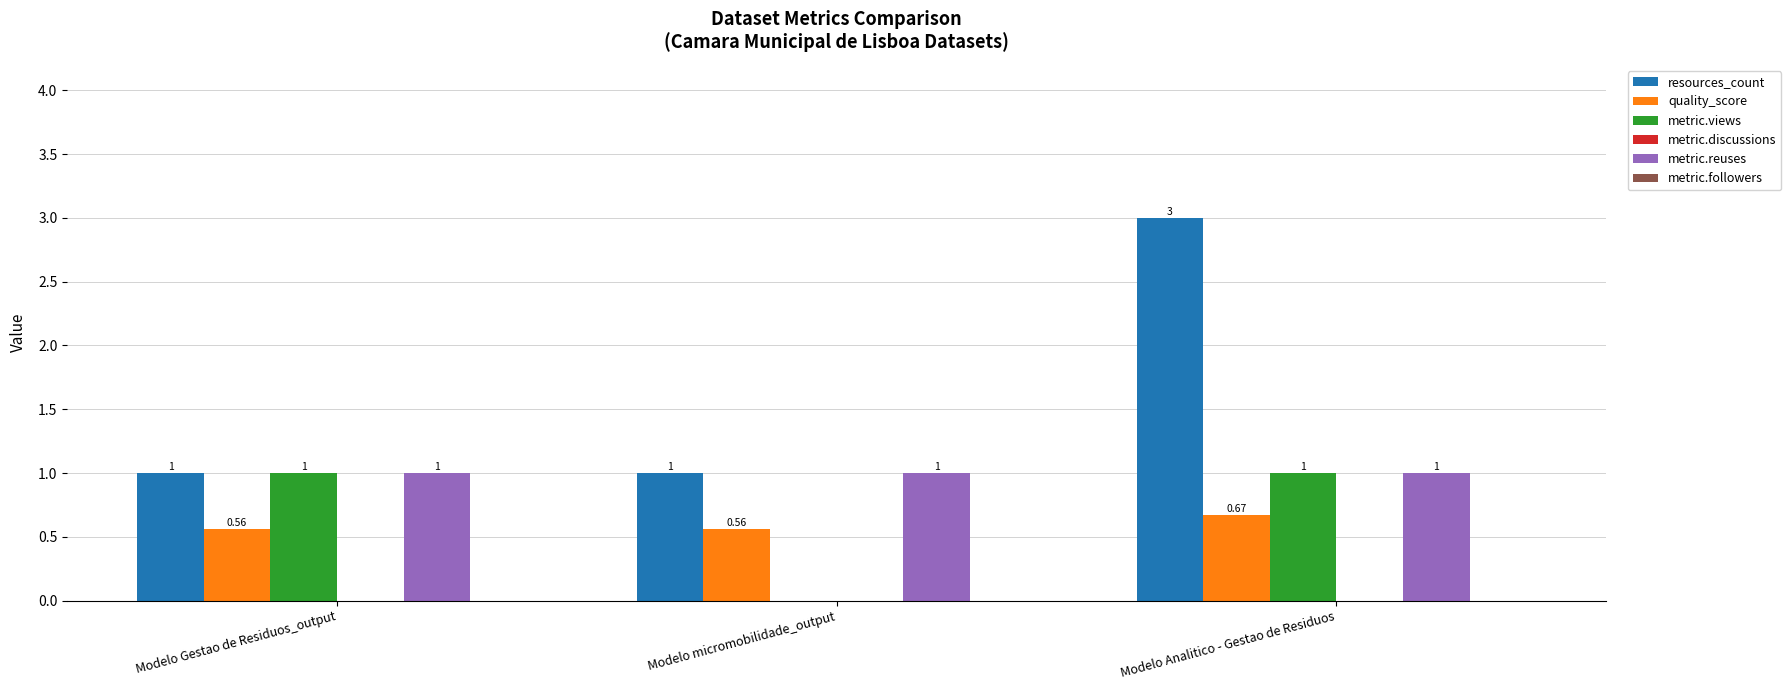

The value of metric.views at Modelo Analitico - Gestao de Residuos is 1.0. True or false?

True